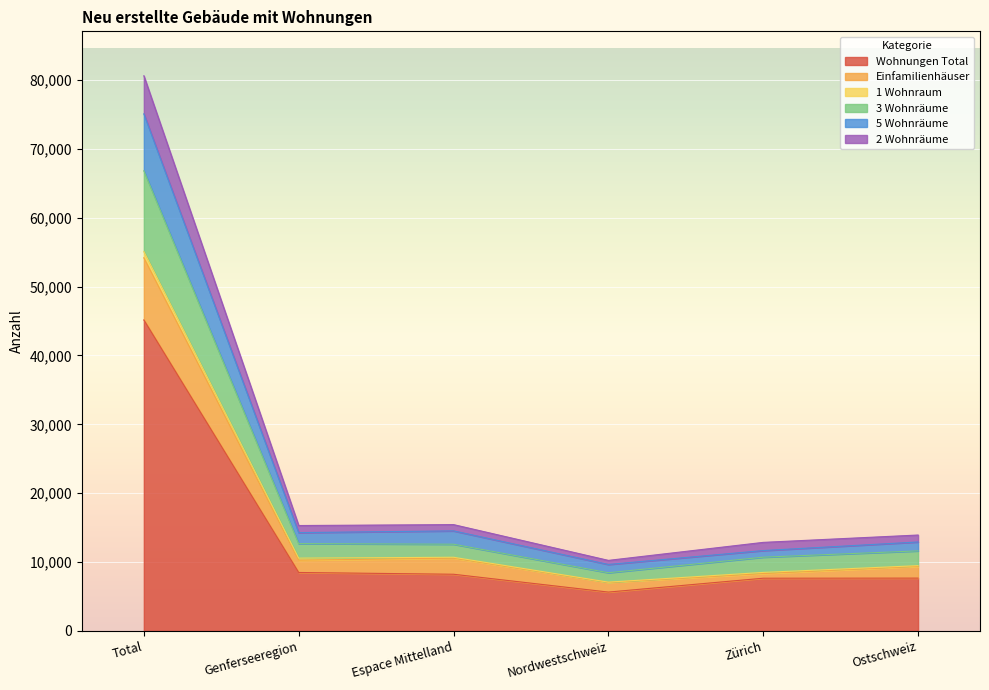

In Einfamilienhäuser, how many points are higher than both neighbors (excluding endpoints)?

1